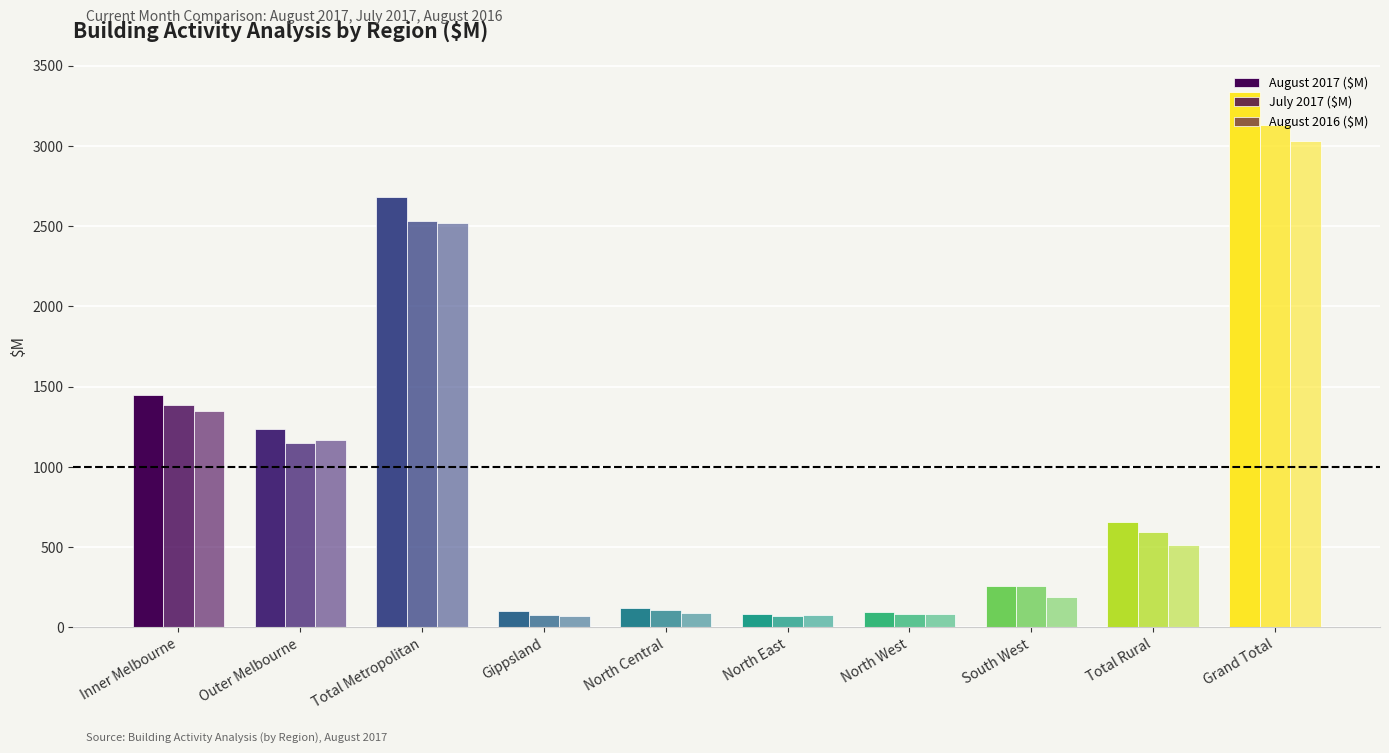

At which category is the sum across all series the highest?

Grand Total